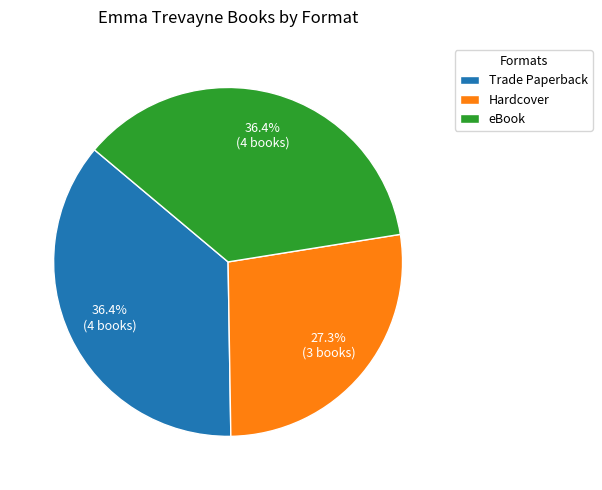

What is the total percentage of eBook and Hardcover?

63.6%